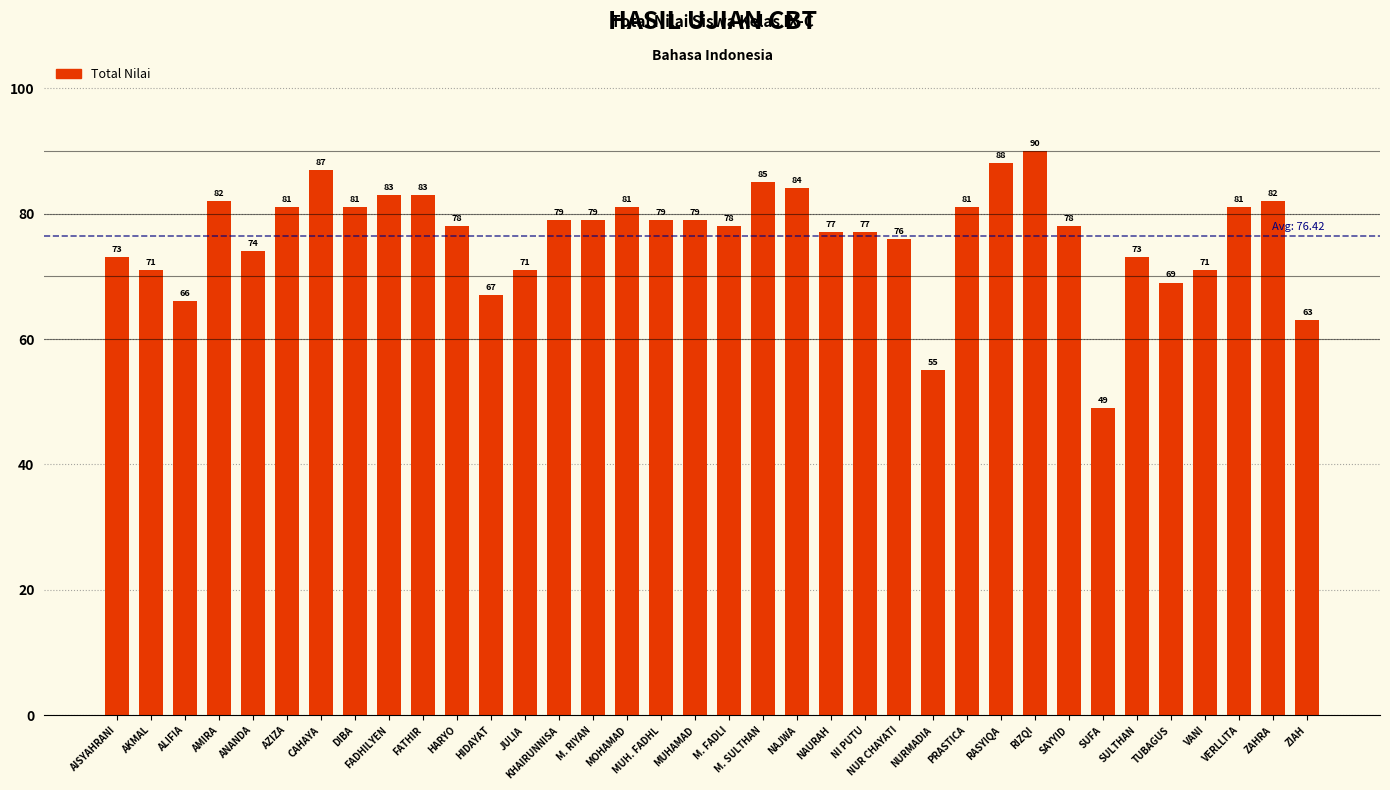

Reading left to right, transcribe all the data shown in this chart.

73	71	66	82	74	81	87	81	83	83	78	67	71	79	79	81	79	79	78	85	84	77	77	76	55	81	88	90	78	49	73	69	71	81	82	63